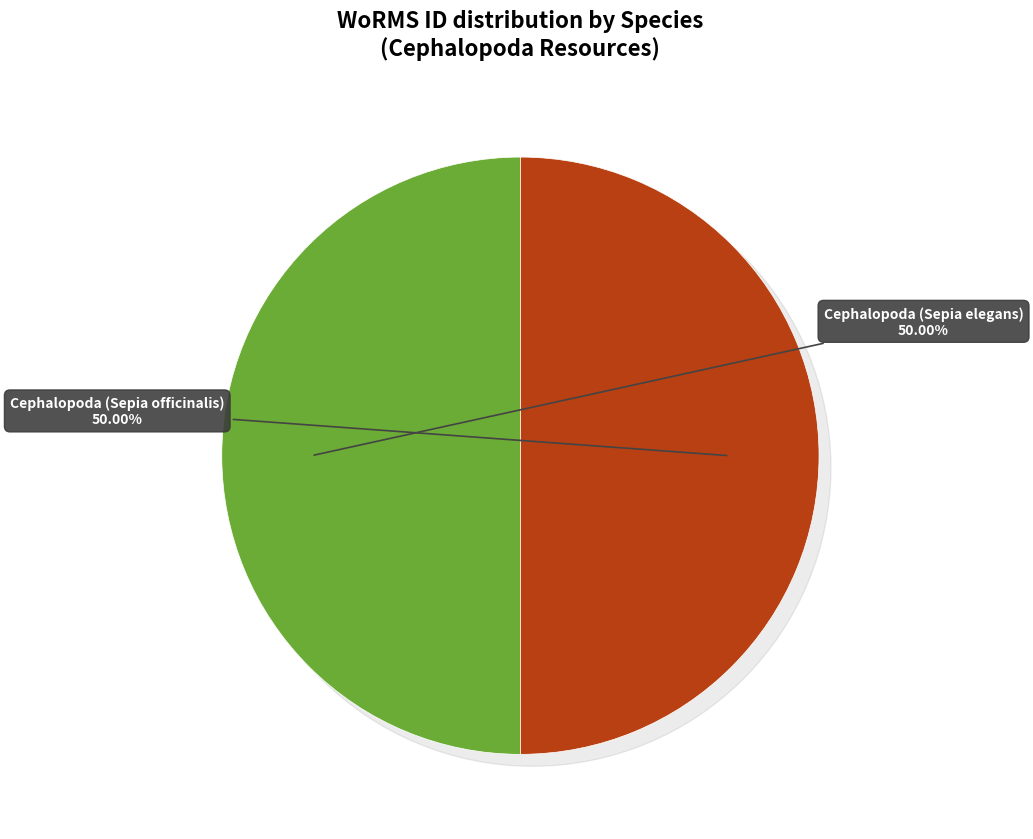

To the nearest percent, what percentage of the pie is Cephalopoda (Sepia elegans)?

50%